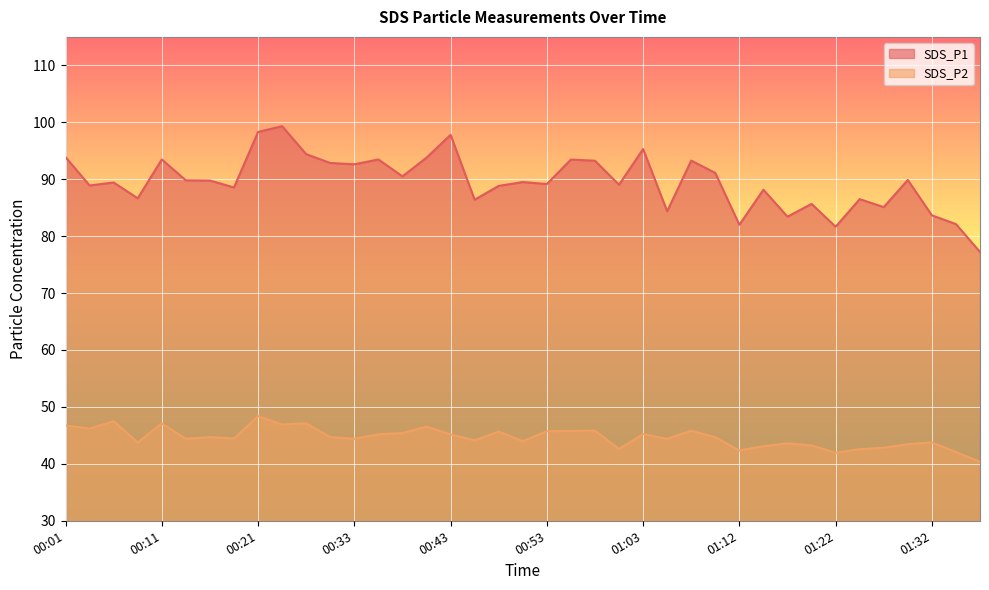

What are all the series names shown in the legend?

SDS_P1, SDS_P2